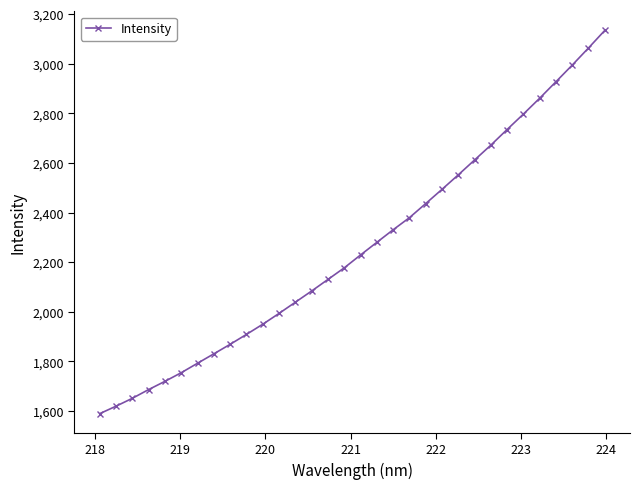

What is the value of the 4th point from the left?

1686.5